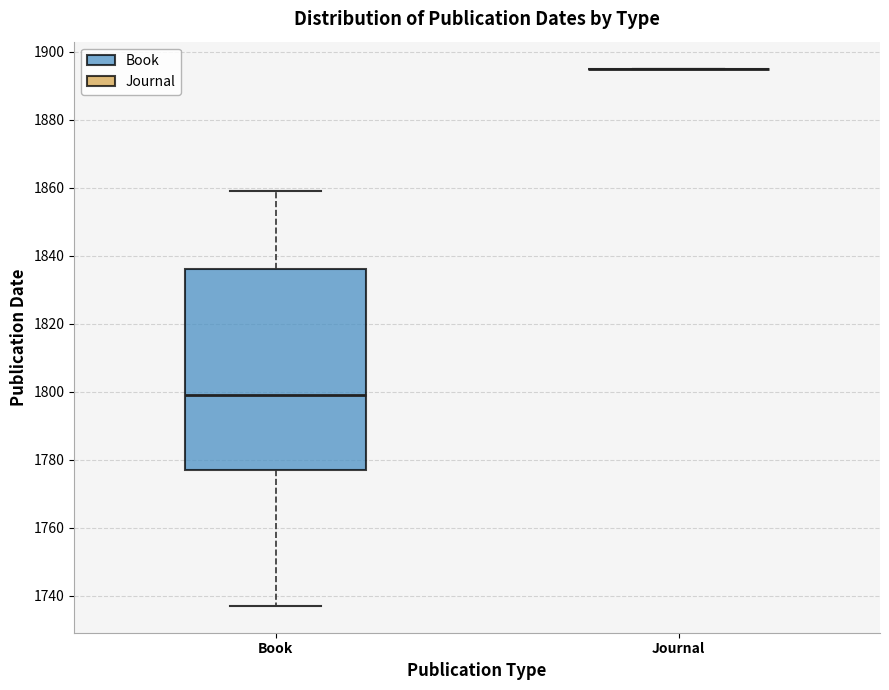

Reading left to right, transcribe this box plot: for each box, give where its median line is, the range the box spans, and where its two whiskers end, as read against the y-axis. The values are not printed on the chart, so give them approximately, as read against the axis.

Book: median 1800, box 1778 to 1836, whiskers 1738 to 1860
Journal: box collapsed to a line at 1896, whiskers 1896 to 1896